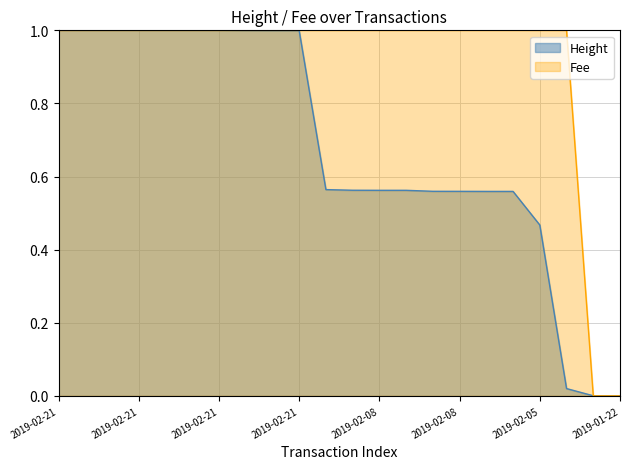

Where is Fee nearest to the value 0?

2019-01-22 21:15:40